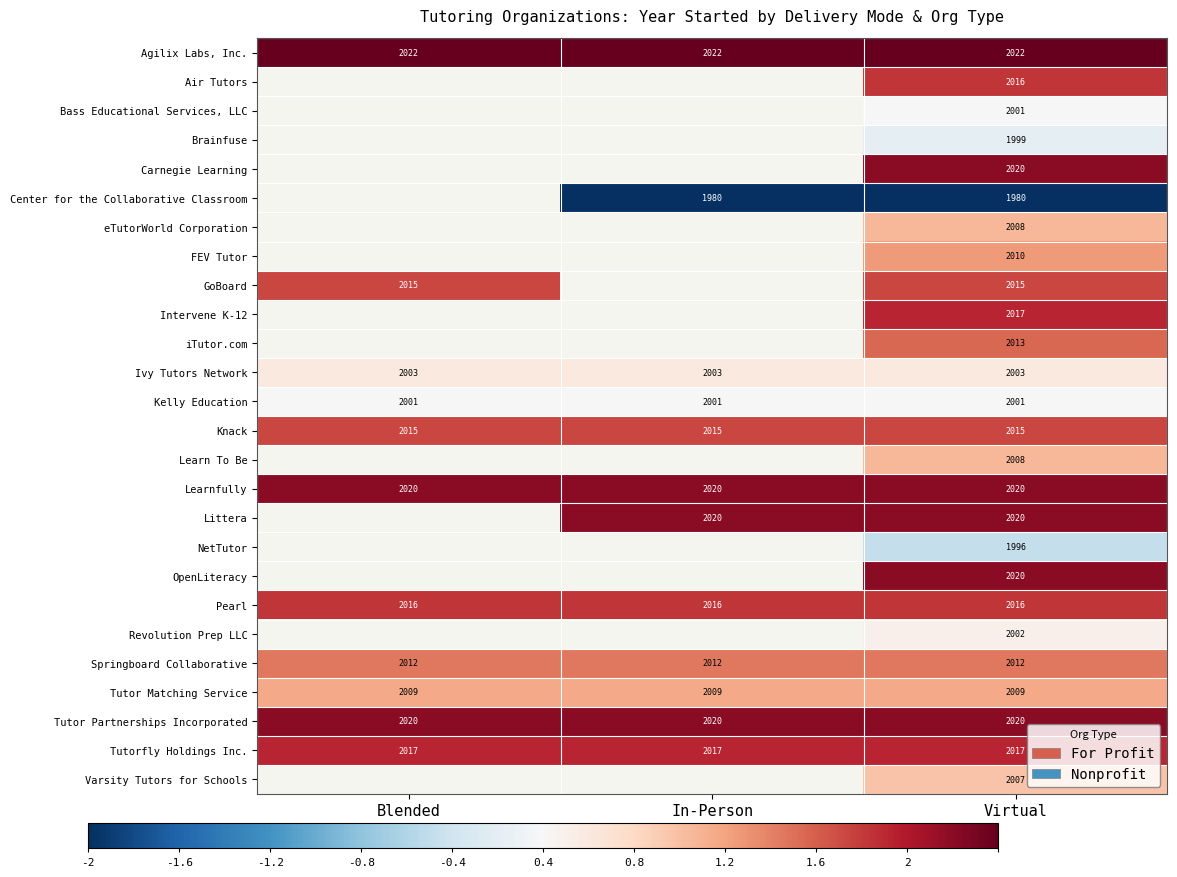

At how many categories does at least one series exceed -1?

3